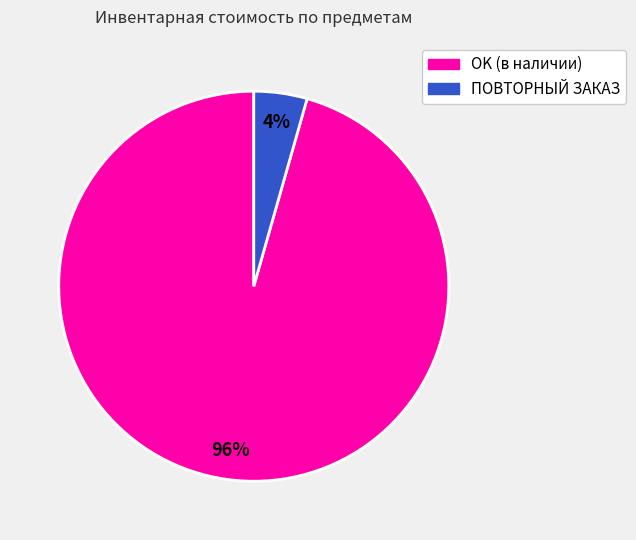

Is there any slice that represents more than half of the pie?

Yes